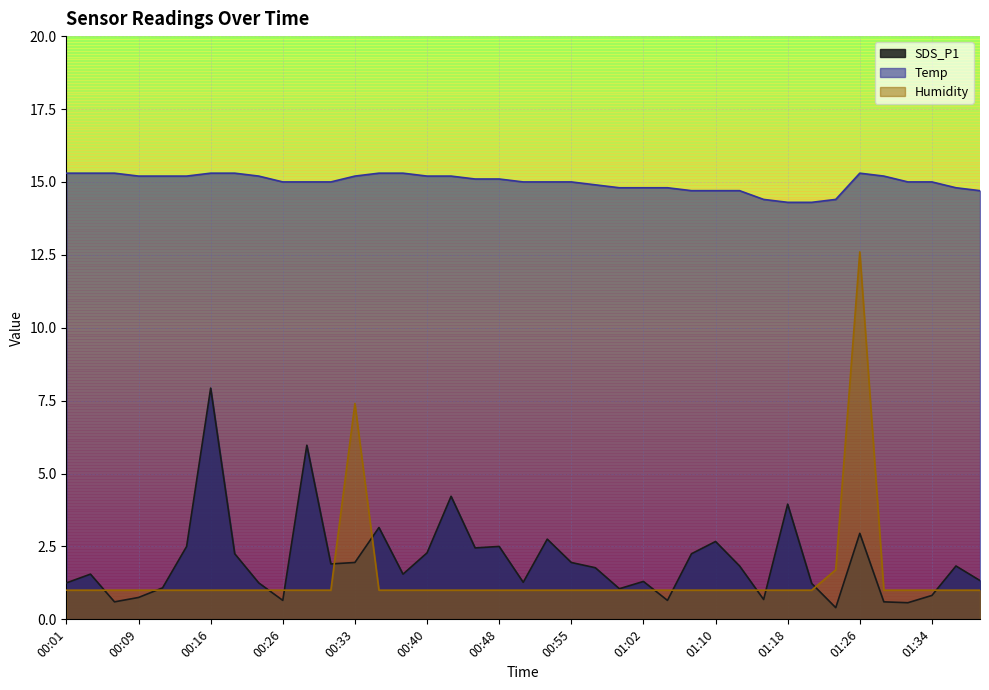

What position from the left is 01:23?

33